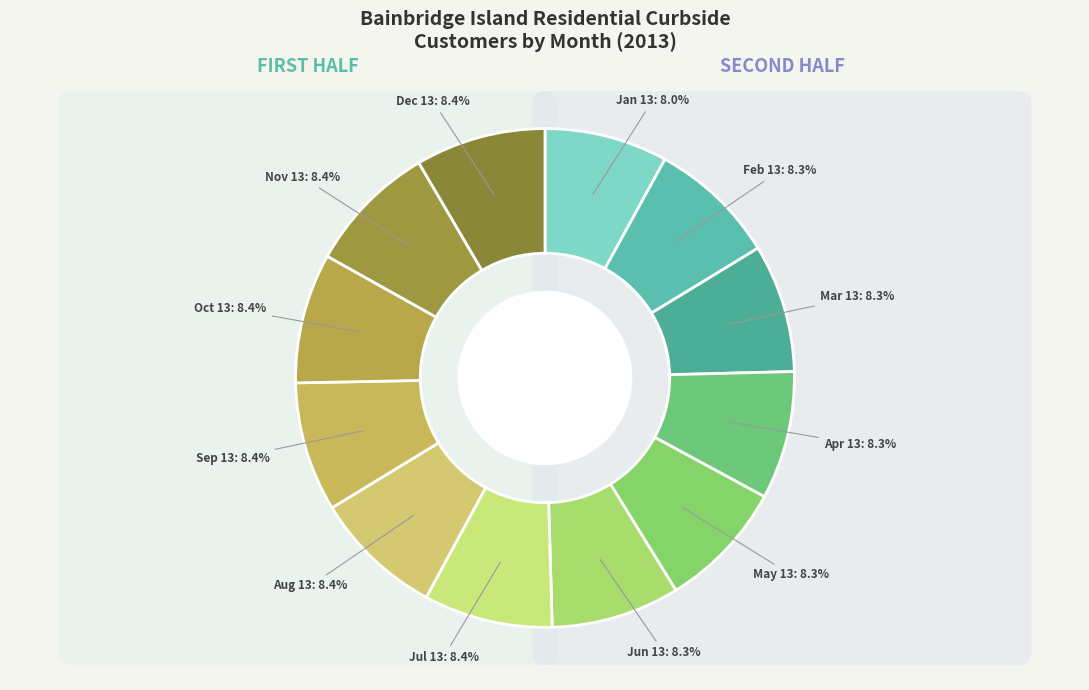

How many segments does this pie chart have?

12